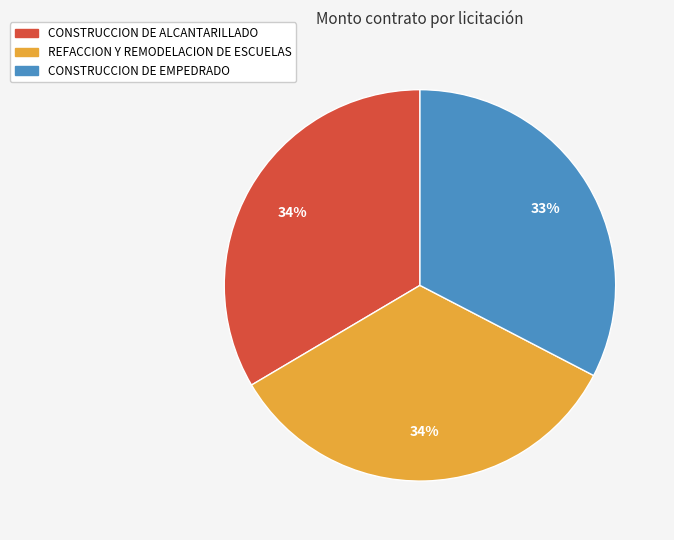

Which has a higher value, CONSTRUCCION DE EMPEDRADO or CONSTRUCCION DE ALCANTARILLADO?

CONSTRUCCION DE ALCANTARILLADO